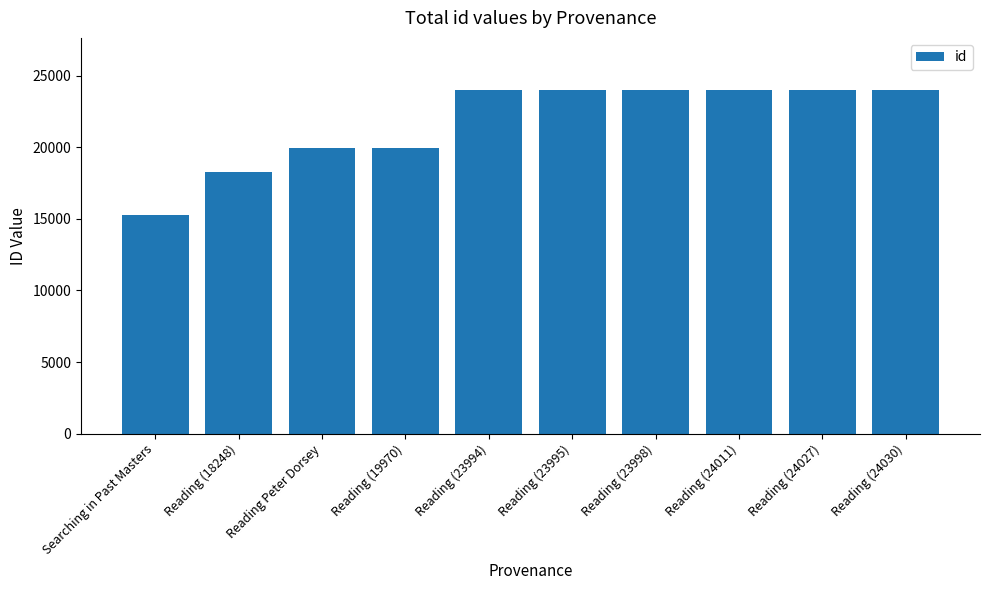

What is the change in value from Reading Peter Dorsey to Reading (23995)?

+4026